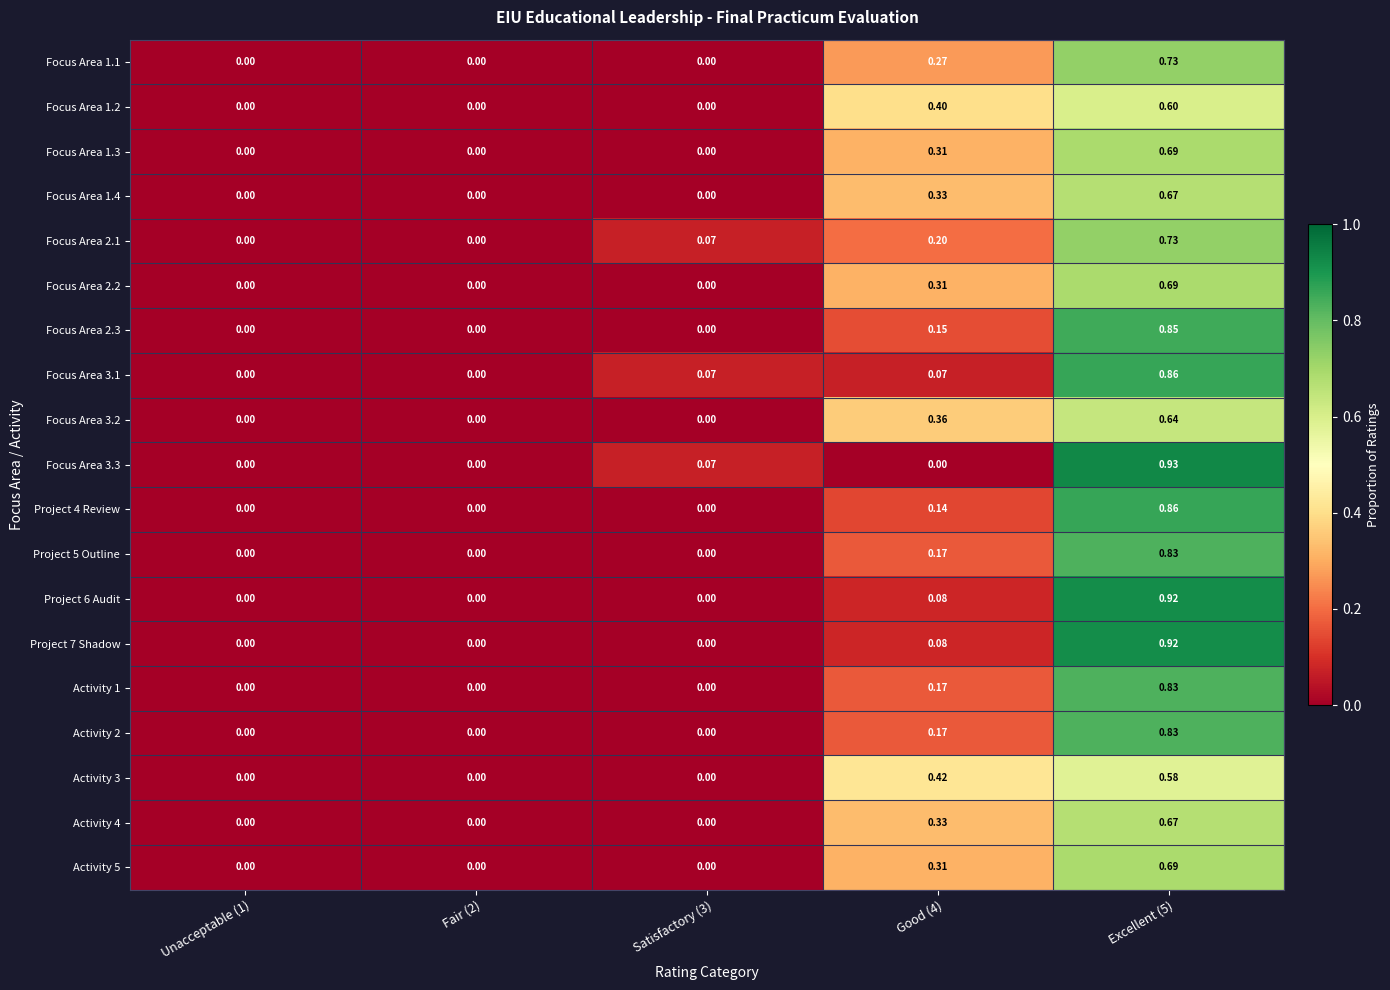

Between Fair (2) and Good (4), which series saw the biggest shift?

Activity 3